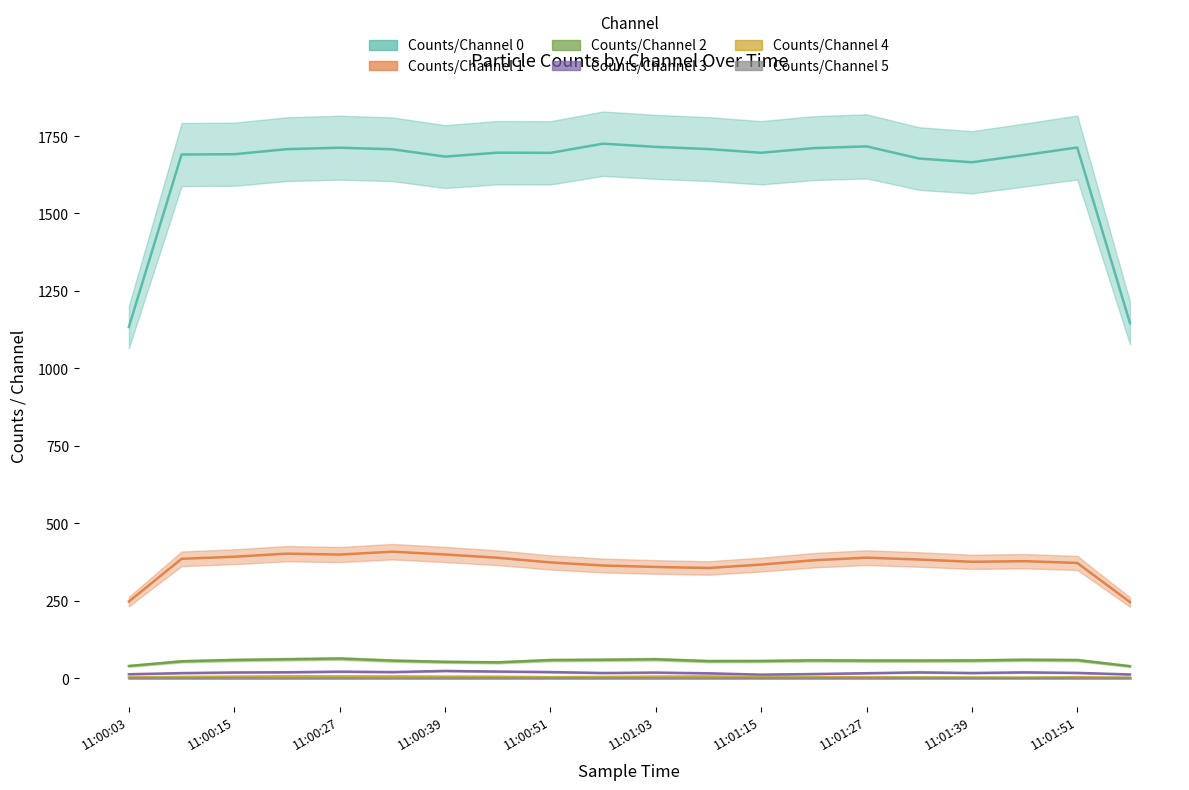

The Counts/Channel 2 series shows 71 at 11:00:21. True or false?

True